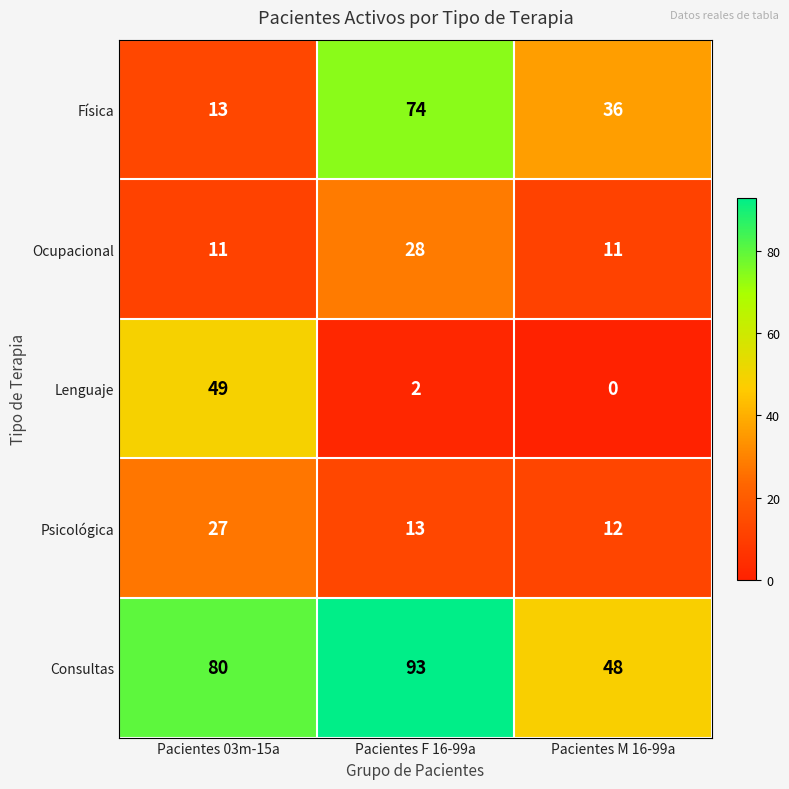

List the series in order of their peak value, highest first.

Consultas, Física, Lenguaje, Ocupacional, Psicológica